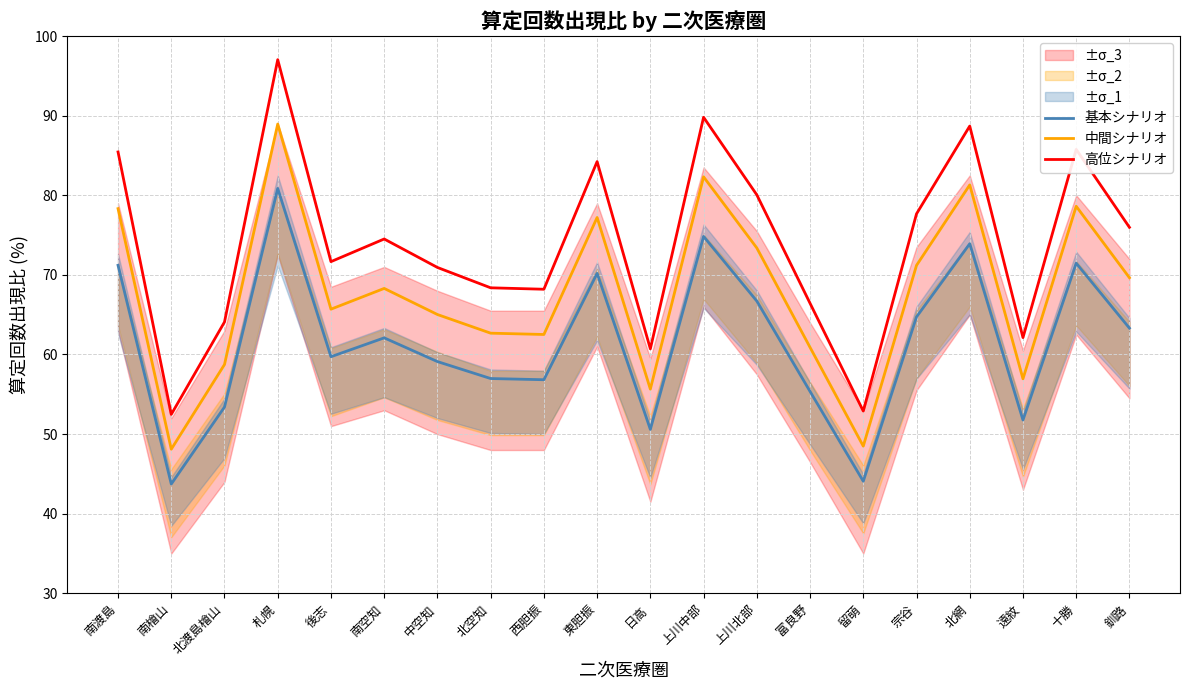

Rank the series by their average value, from lowest to highest.

基本シナリオ, 中間シナリオ, 高位シナリオ